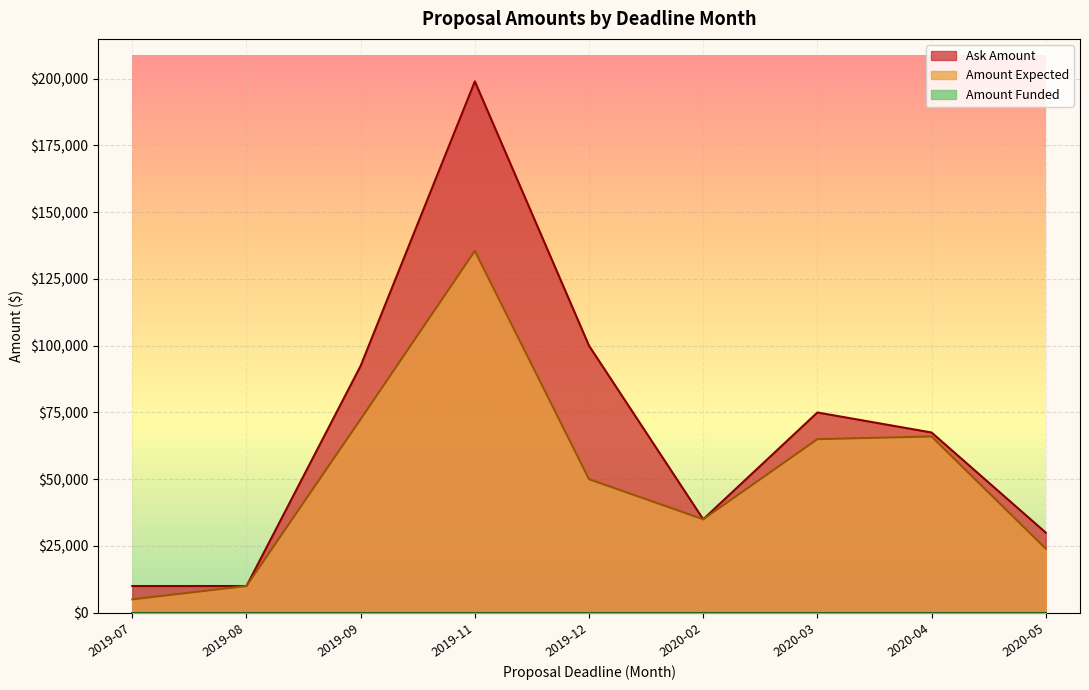

What is the minimum value for Ask Amount?

10000